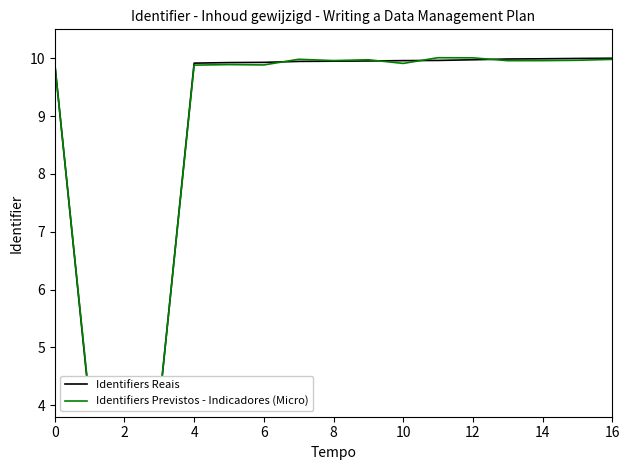

What are all the series names shown in the legend?

Identifiers Reais, Identifiers Previstos - Indicadores (Micro)